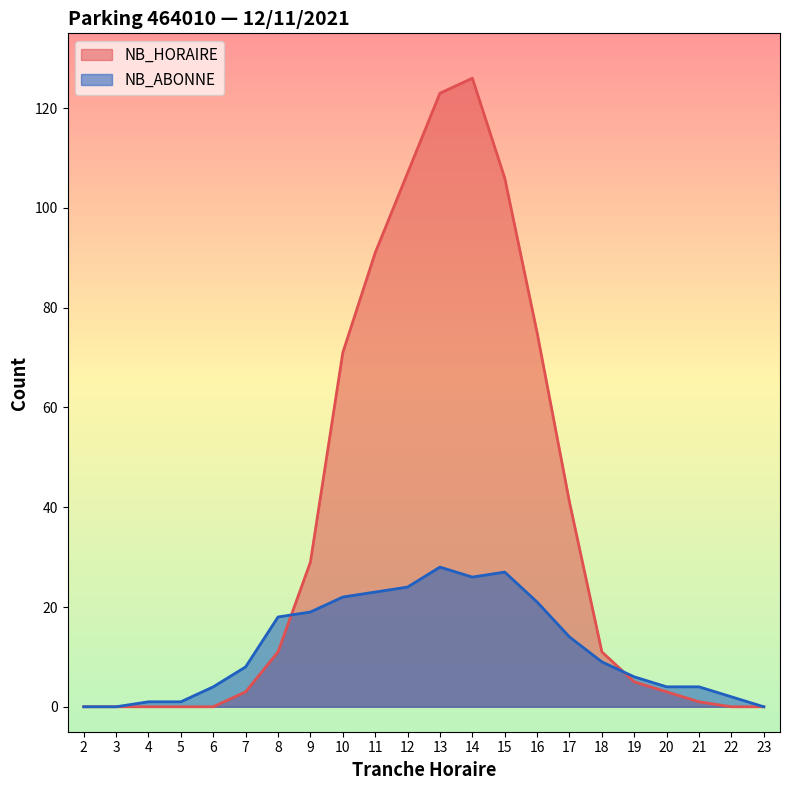

At which label does NB_ABONNE reach its peak?

13